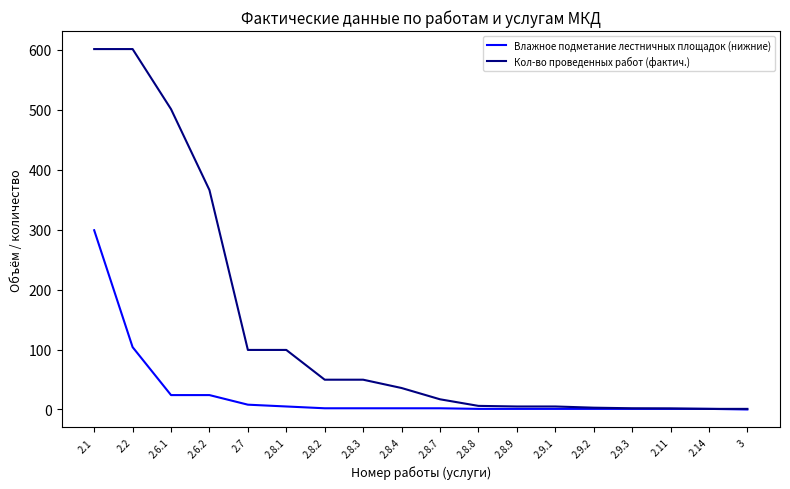

How many categories are shown in the chart?

18